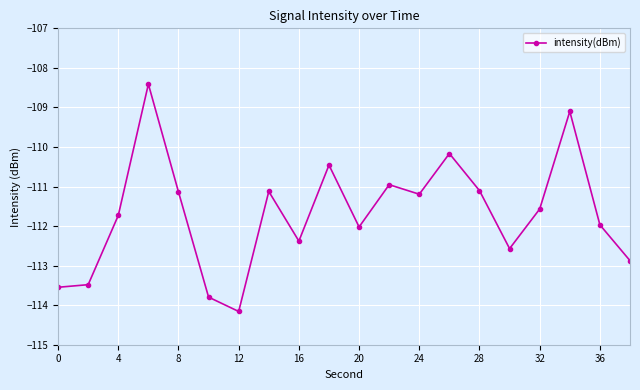

What is the average value?

-111.7